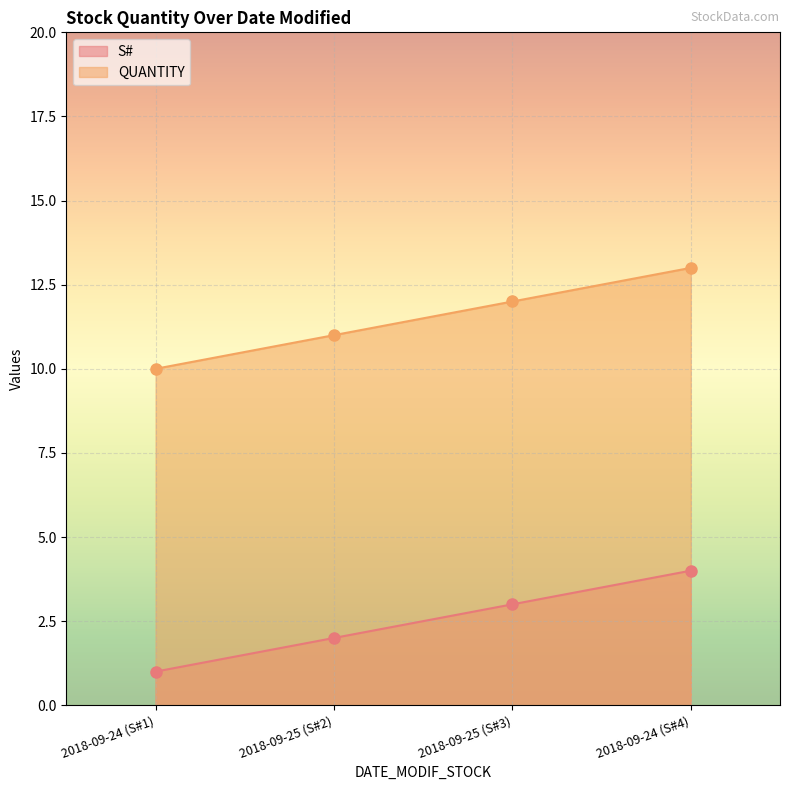

What is the spread (max minus min) of values at 2018-09-24 (S#4)?

9